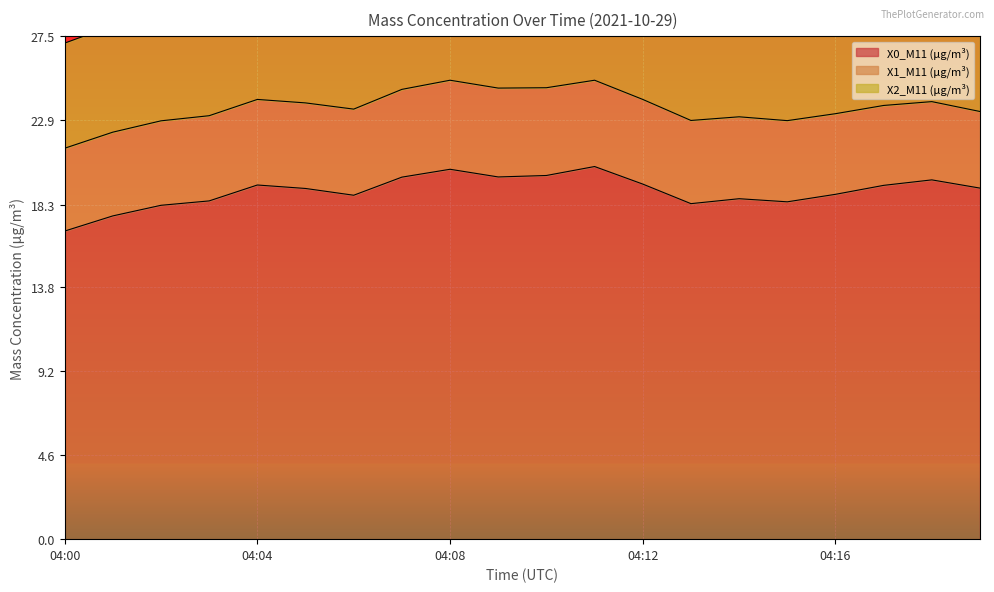

What is the smallest value displayed?

4.2